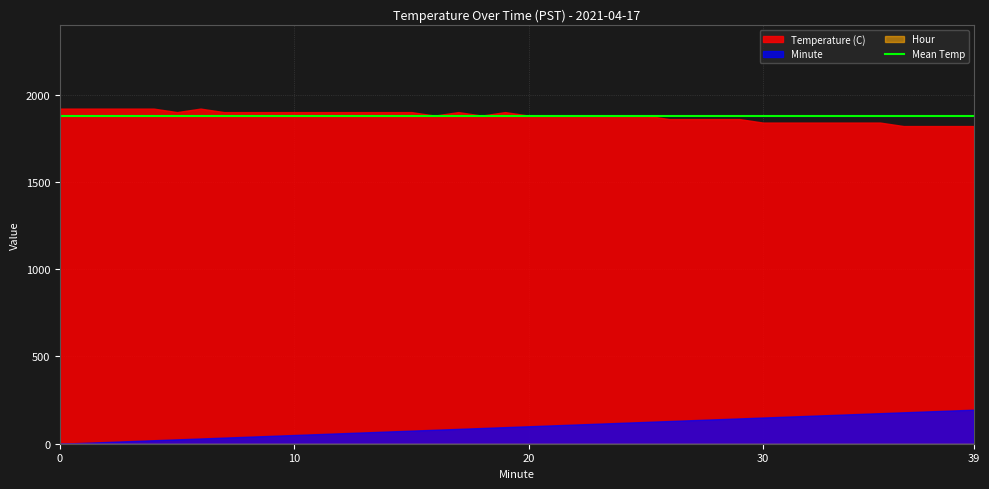

What is the difference between the second highest and minimum values in the Minute series?

190.0